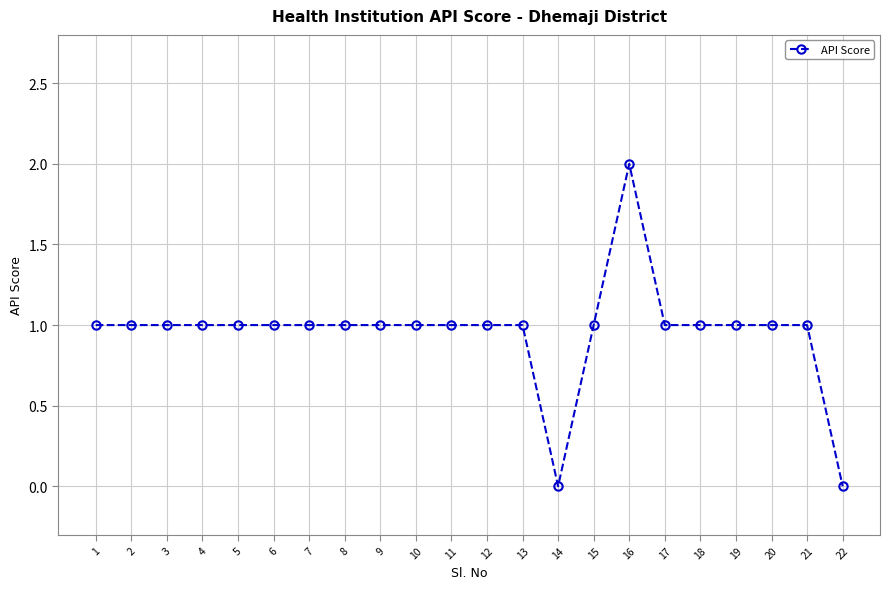

True or false: the data has more than 0 interior local peaks.

True